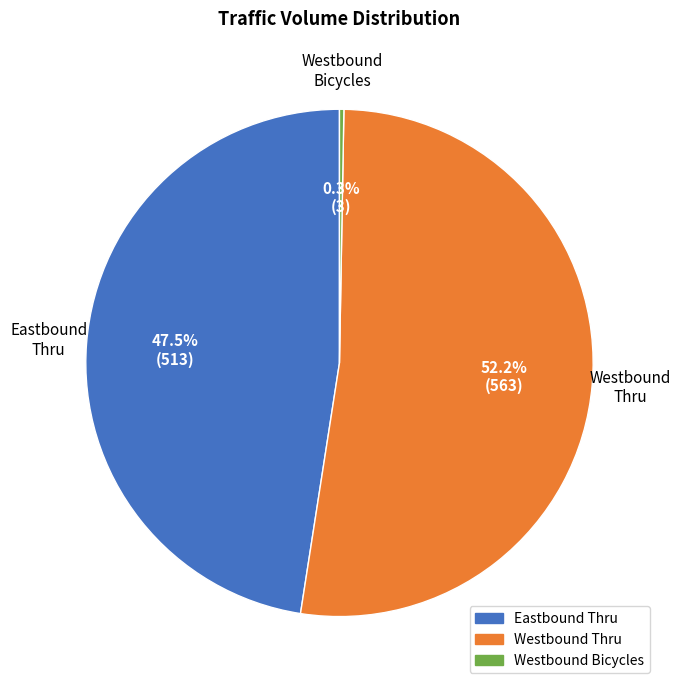

Do Westbound Bicycles and Westbound Thru together represent more than half of the pie?

Yes